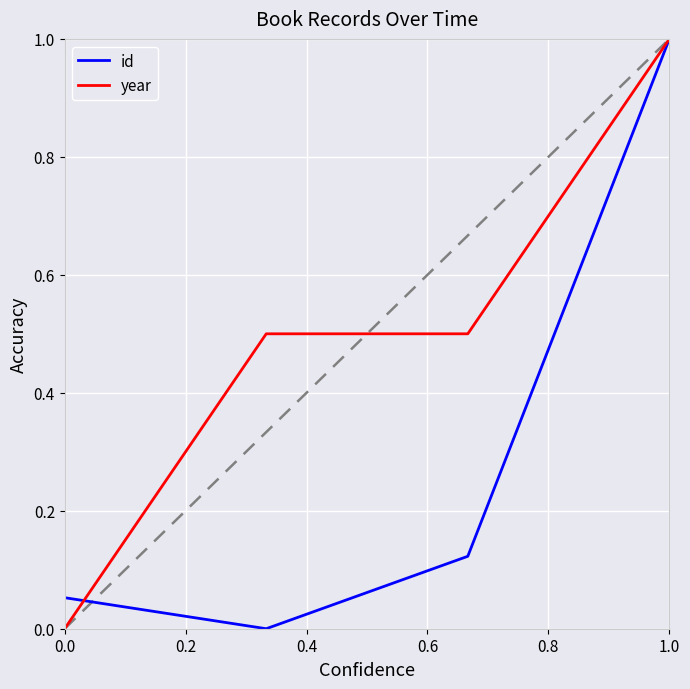

In id, how many points are lower than both neighbors (excluding endpoints)?

1